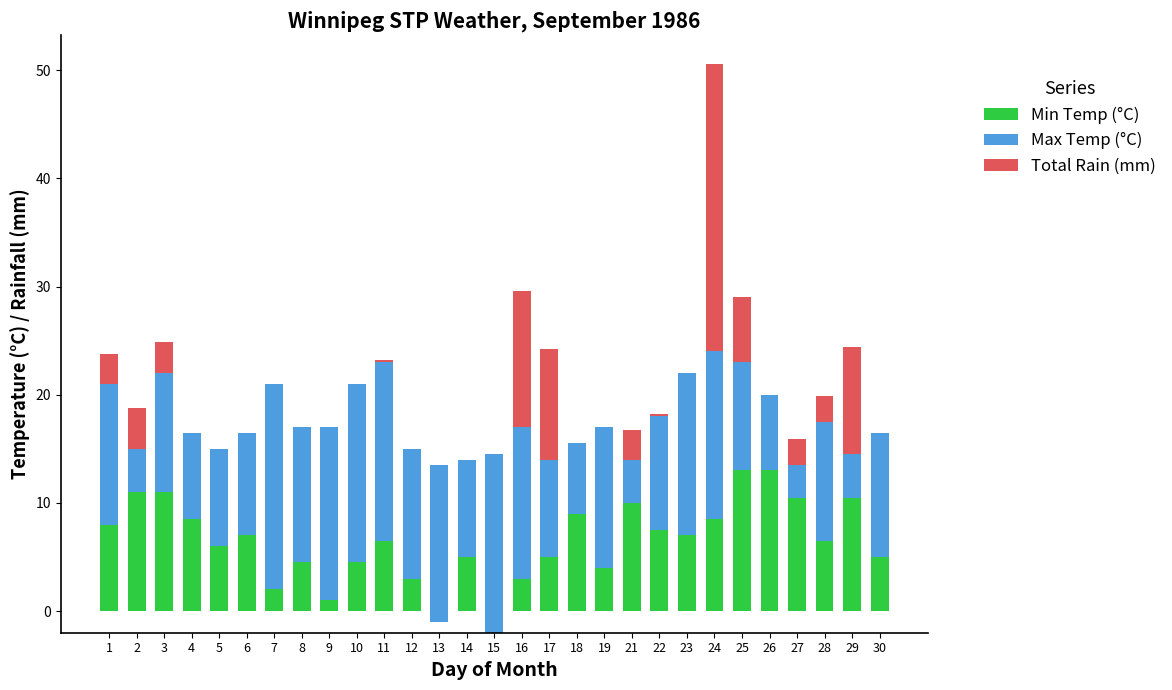

What is the average value of the Min Temp (°C) series?

6.5